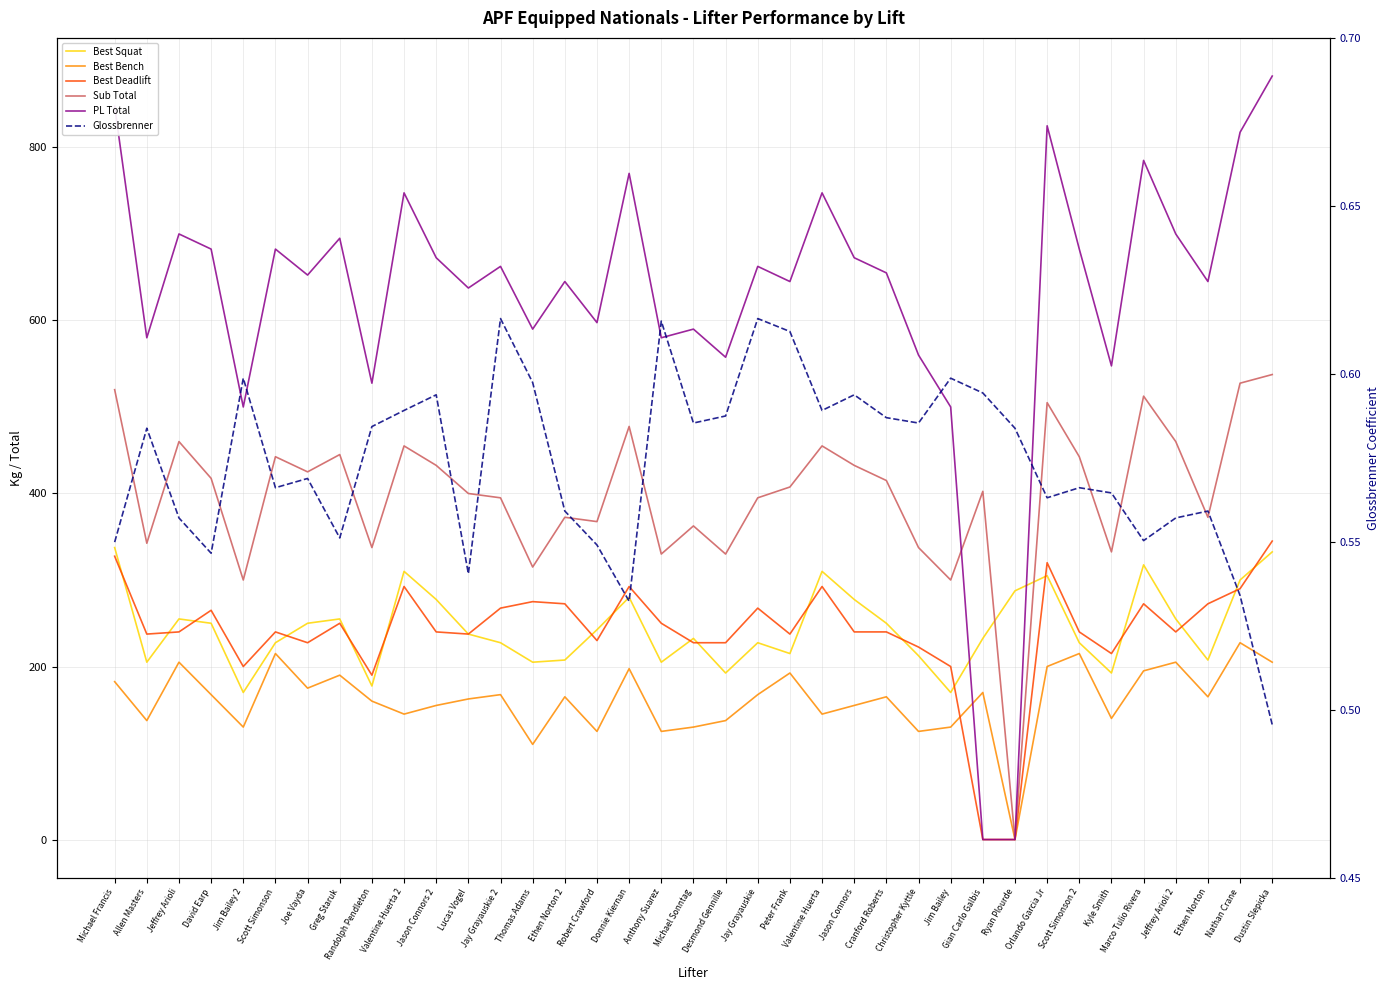

True or false: Best Squat and Best Bench cross at least once.

False